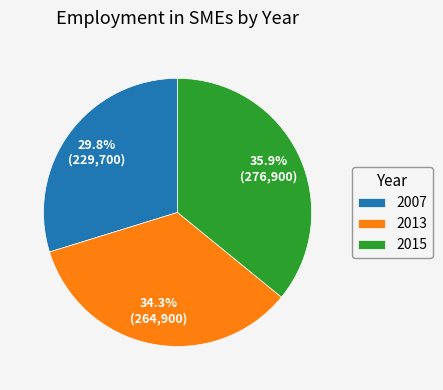

To the nearest percent, what portion does 2015 represent?

36%